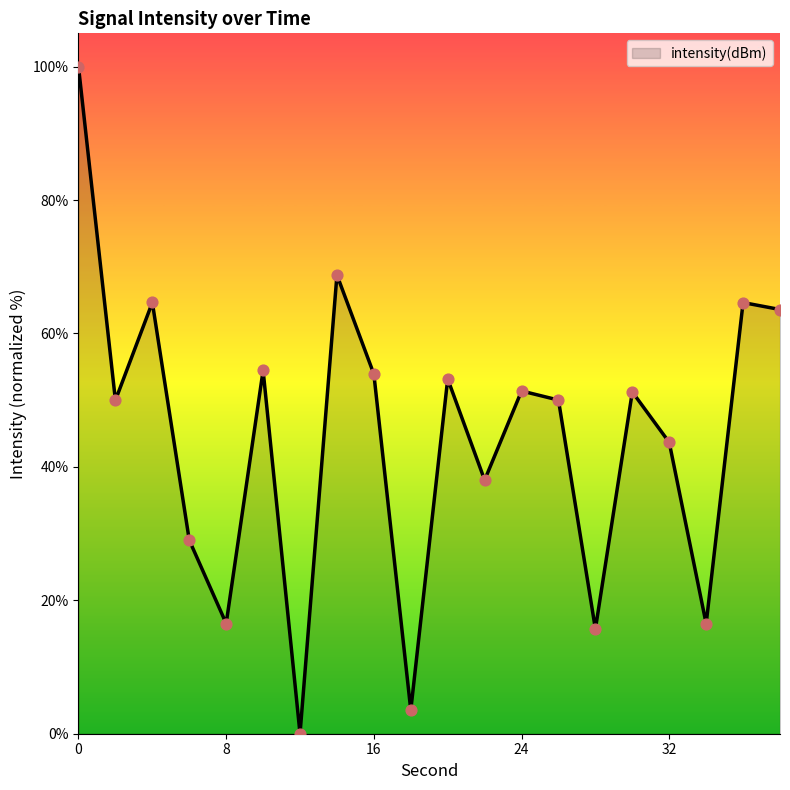

What is the maximum value shown in the chart?

100.0